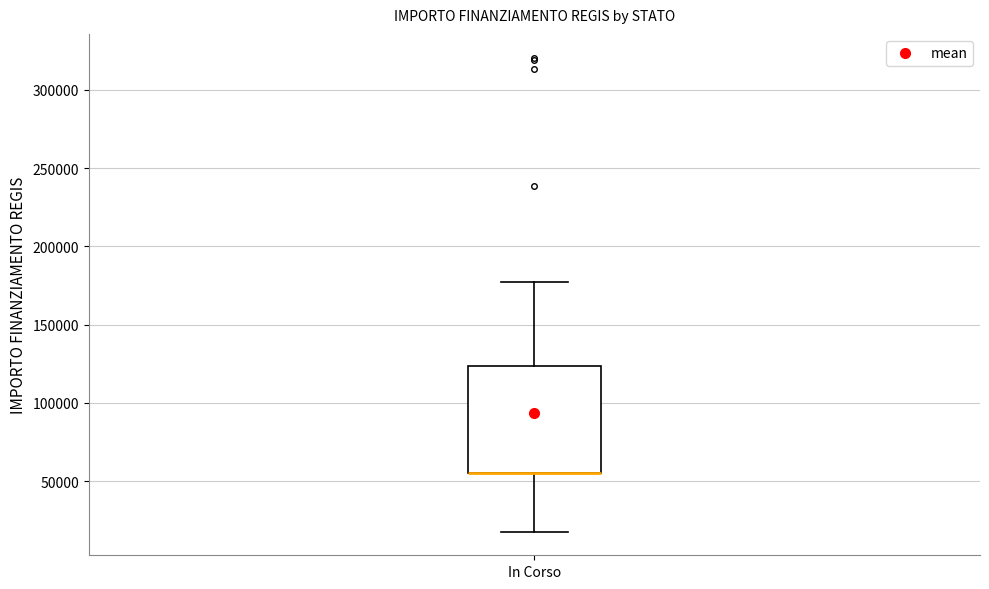

Where is the lower edge of the box for In Corso on the y-axis? The values are not printed on the chart, so give them approximately, as read against the axis.

55000